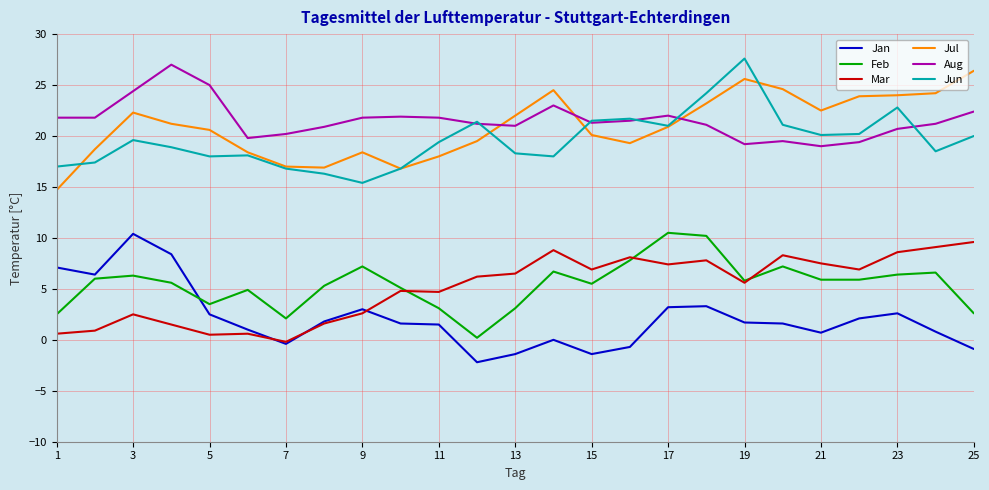

What is the highest value of the Jul series?

26.4